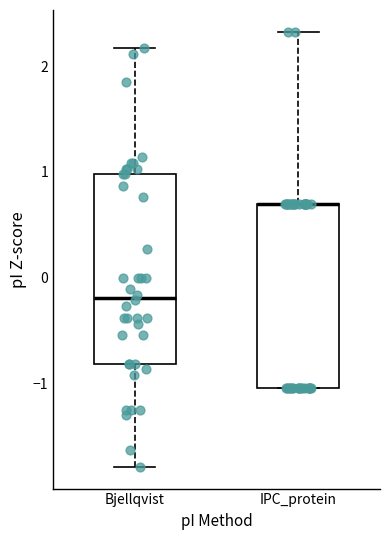

Reading left to right, transcribe this box plot: for each box, give where its median line is, the range the box spans, and where its two whiskers end, as read against the y-axis. The values are not printed on the chart, so give them approximately, as read against the axis.

Bjellqvist: median -0.2, box -0.8 to 1.0, whiskers -1.8 to 2.2
IPC_protein: median 0.7 (drawn on the box's upper edge), box -1.0 to 0.7, whiskers -1.0 to 2.3